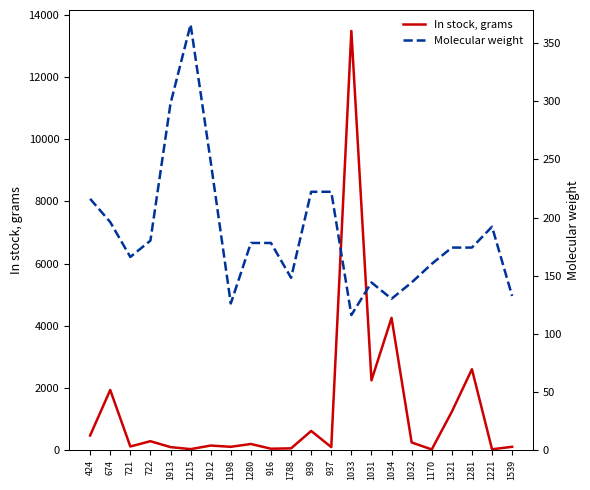

Is the value of Molecular weight at 1170 greater than the value of In stock, grams at 1913?

Yes